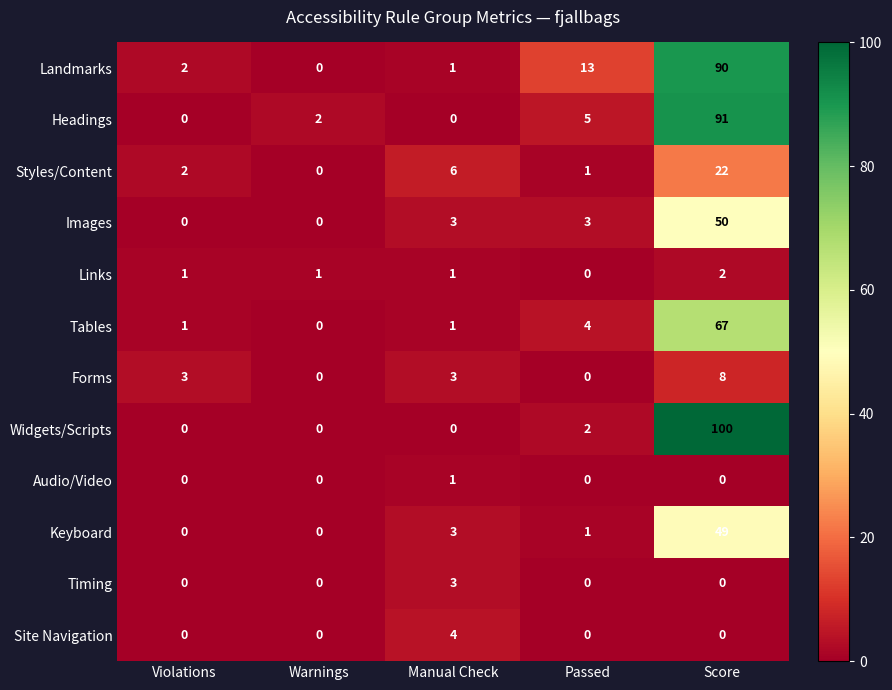

Where is Landmarks nearest to the value 45?

Passed